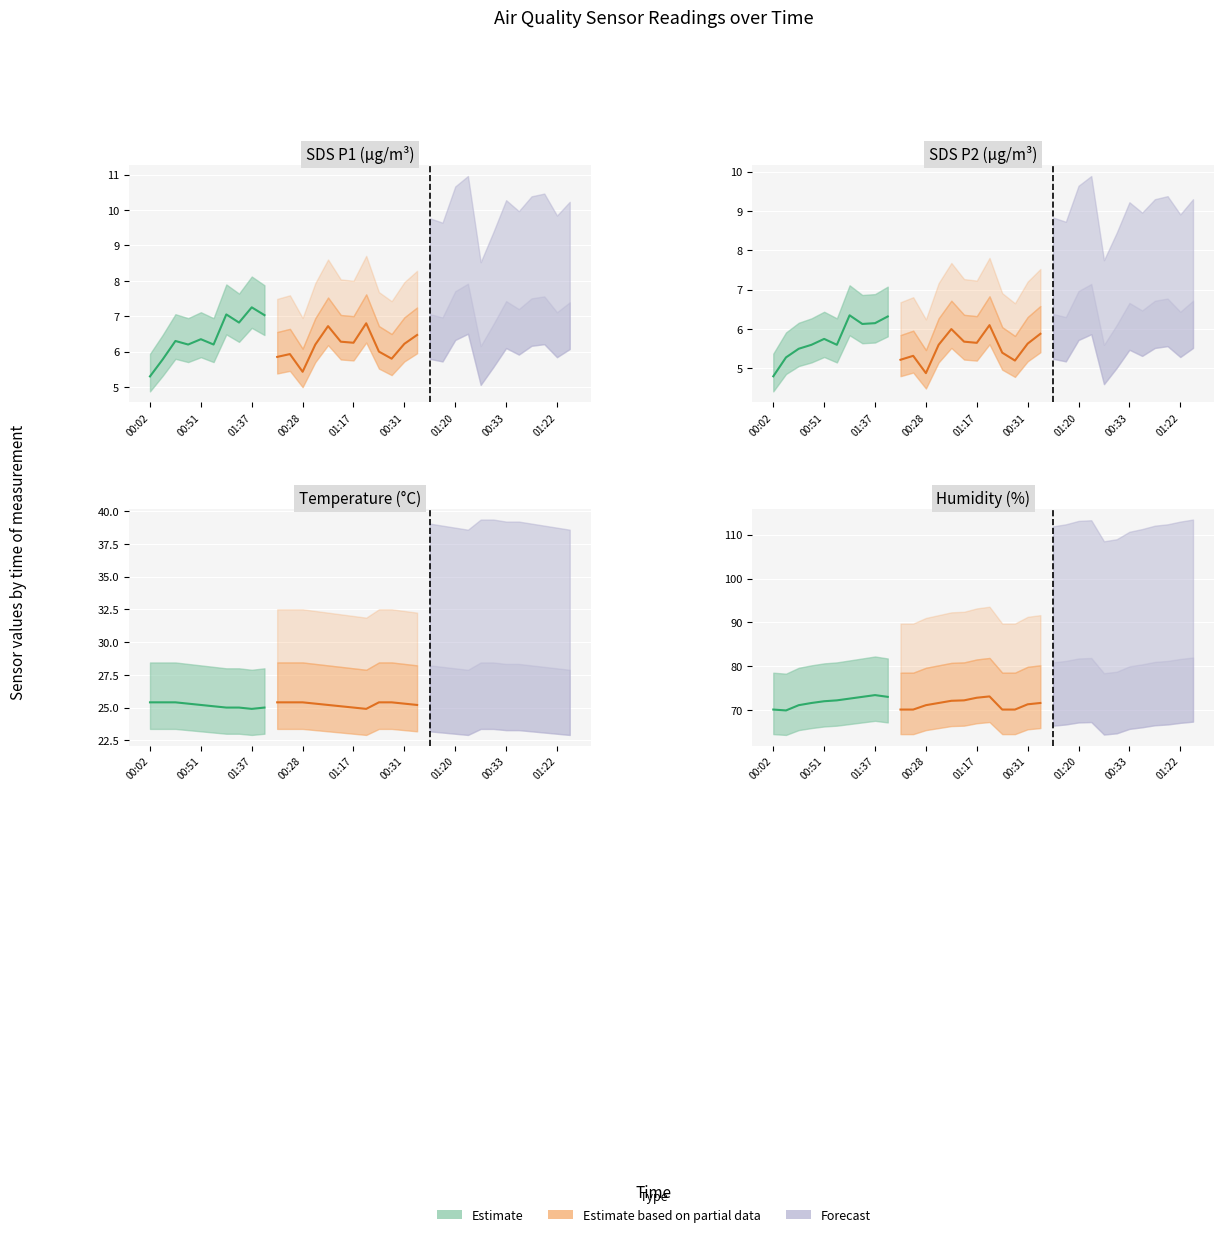

The Temp series shows 8.2 at 6. True or false?

False